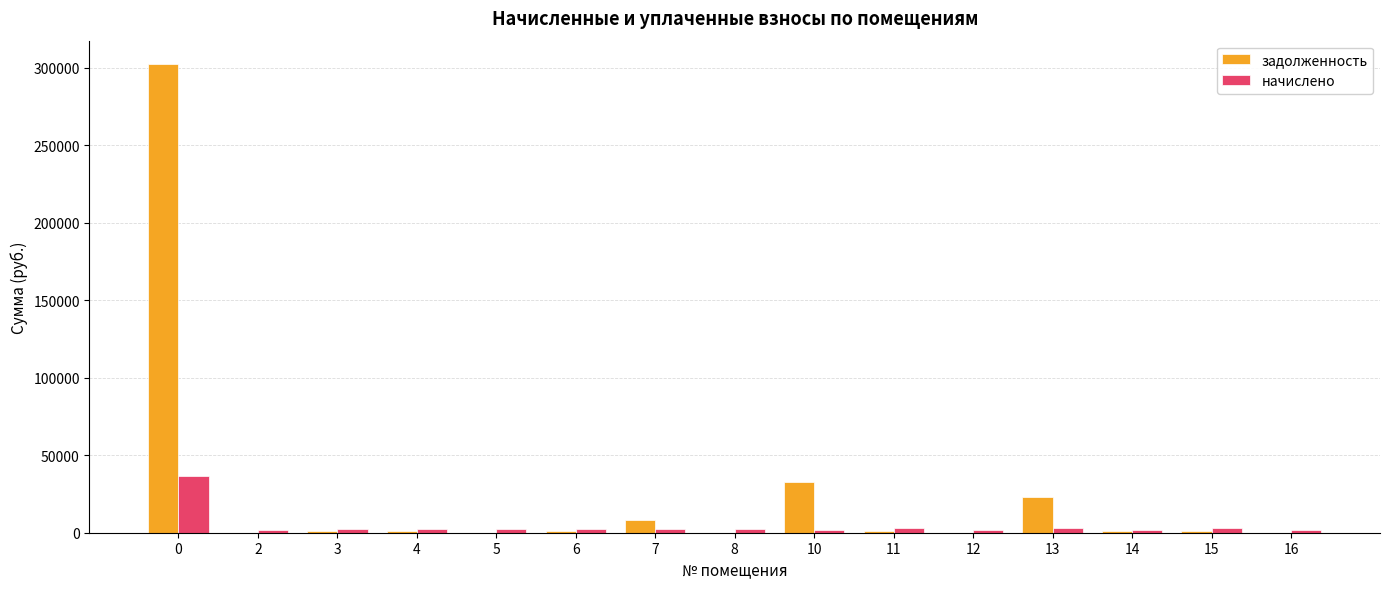

What is the maximum value shown in the chart?

302194.5